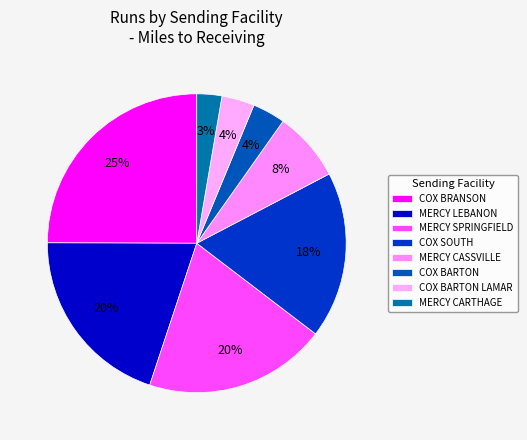

Which slice is the largest?

COX BRANSON